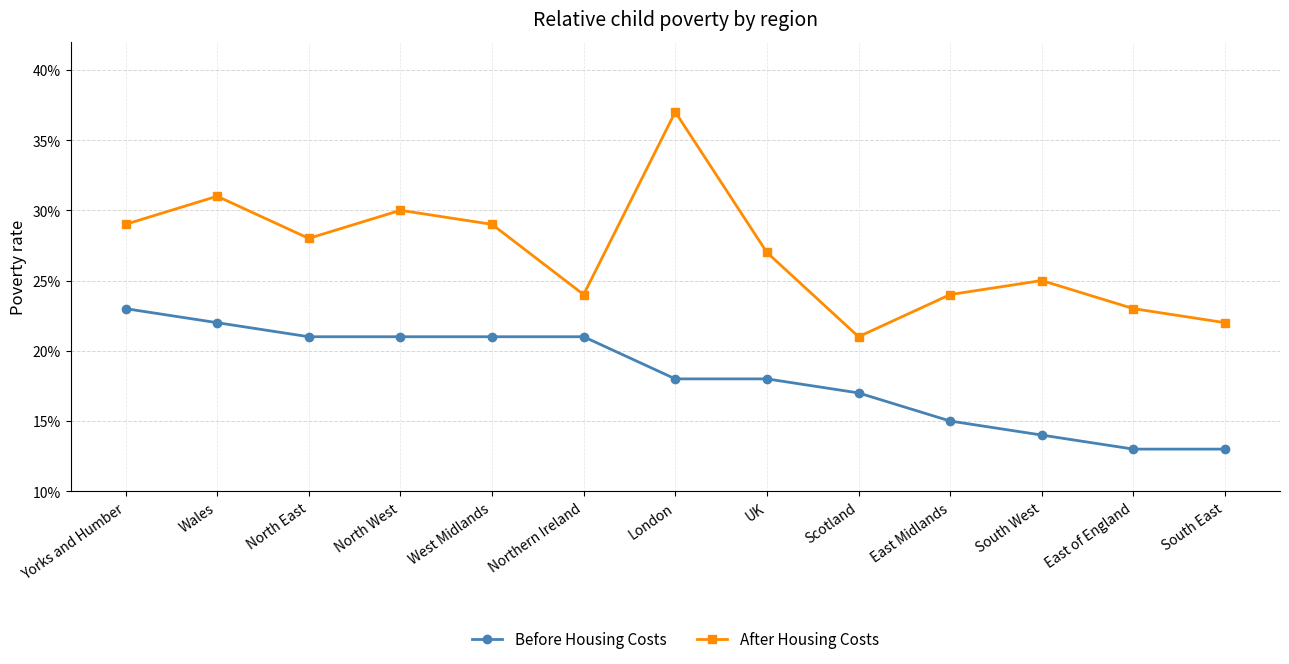

Does the chart have visible grid lines?

Yes